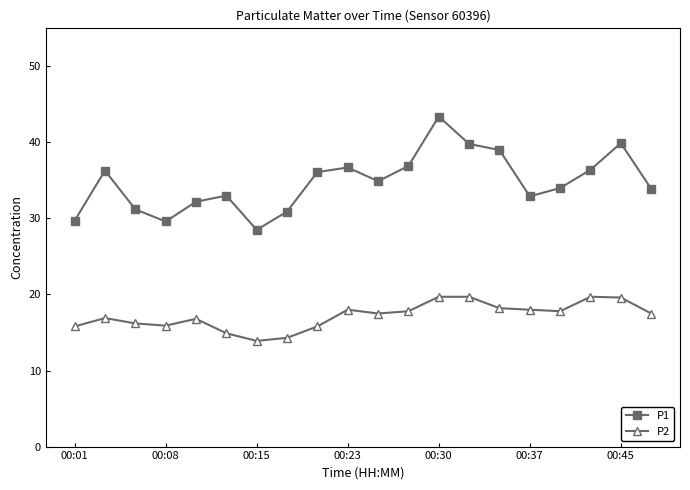

Which series has the widest spread of values?

P1